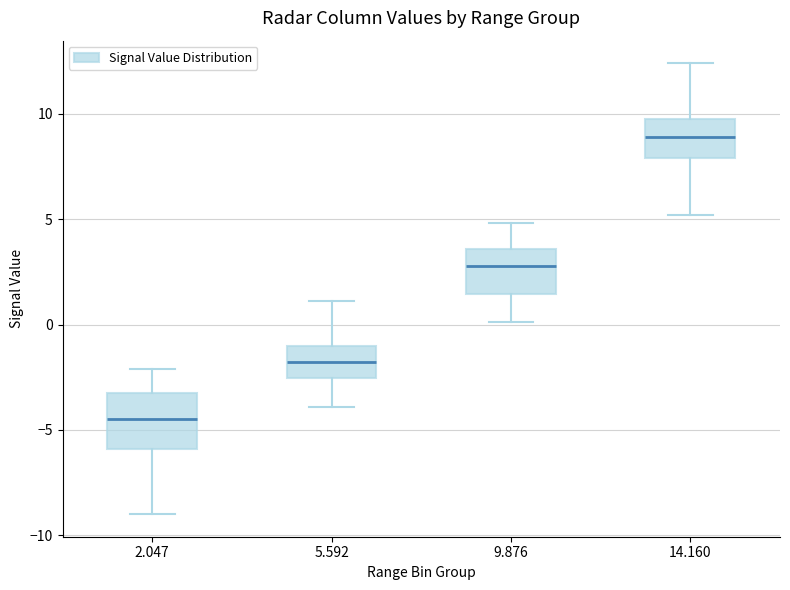

Reading left to right, transcribe this box plot: for each box, give where its median line is, the range the box spans, and where its two whiskers end, as read against the y-axis. The values are not printed on the chart, so give them approximately, as read against the axis.

2.047: median -4.5, box -6.0 to -3.0, whiskers -9.0 to -2.0
5.592: median -2.0, box -2.5 to -1.0, whiskers -4.0 to 1.0
9.876: median 3.0, box 1.5 to 3.5, whiskers 0.0 to 5.0
14.160: median 9.0, box 8.0 to 10.0, whiskers 5.0 to 12.5